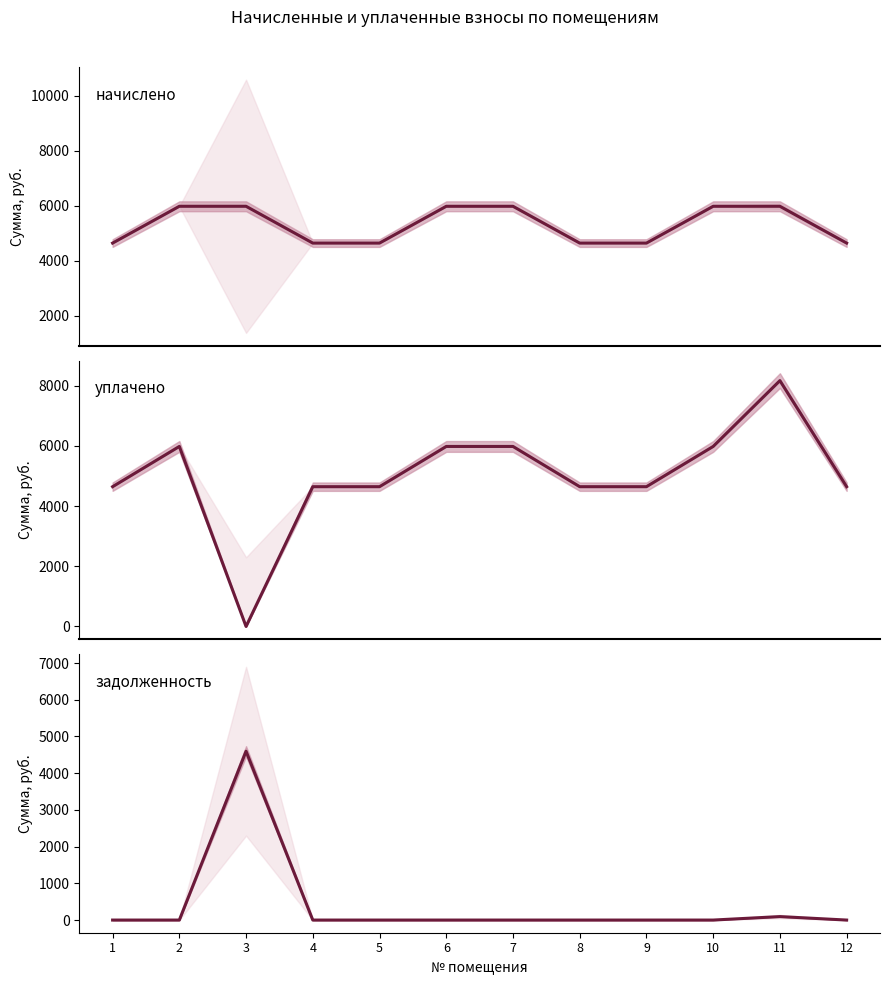

At 1, list the series in order from smallest to largest.

задолженность, начислено, уплачено